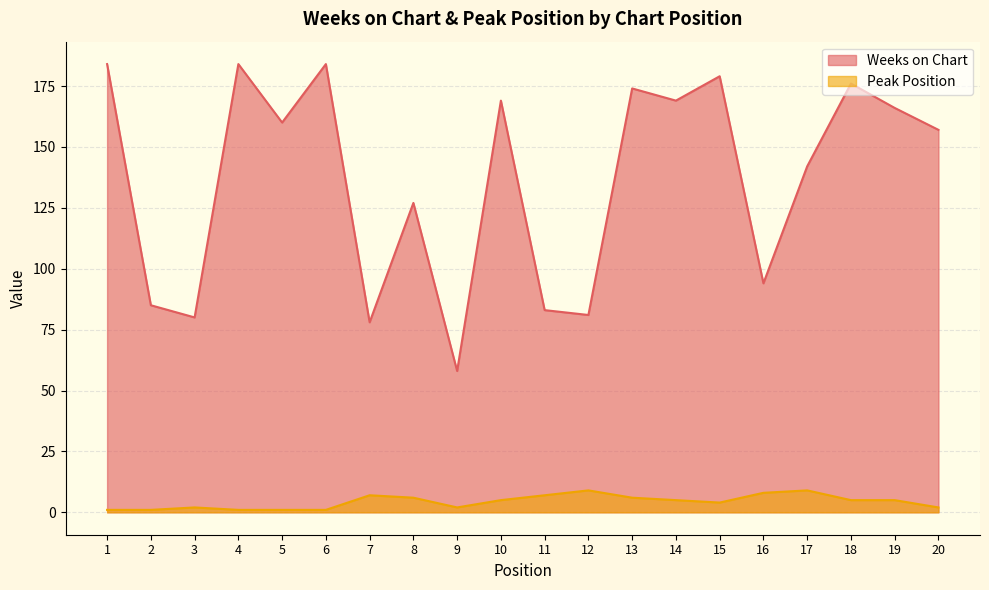

What is the value of the Peak Position point at the 16th from the left?

8